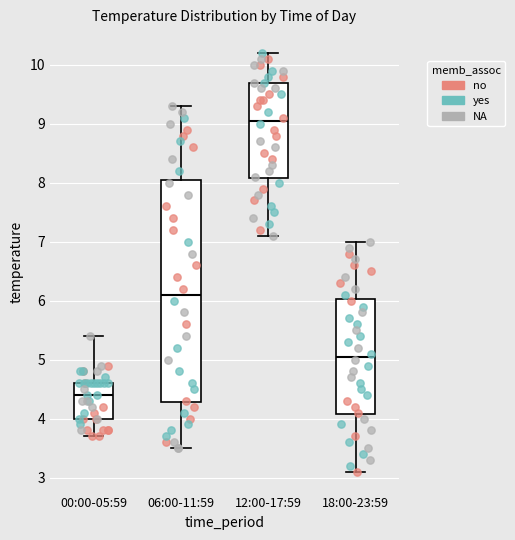

Comparing the boxes themselves (not the whiskers), which one is the tallest?

06:00-11:59